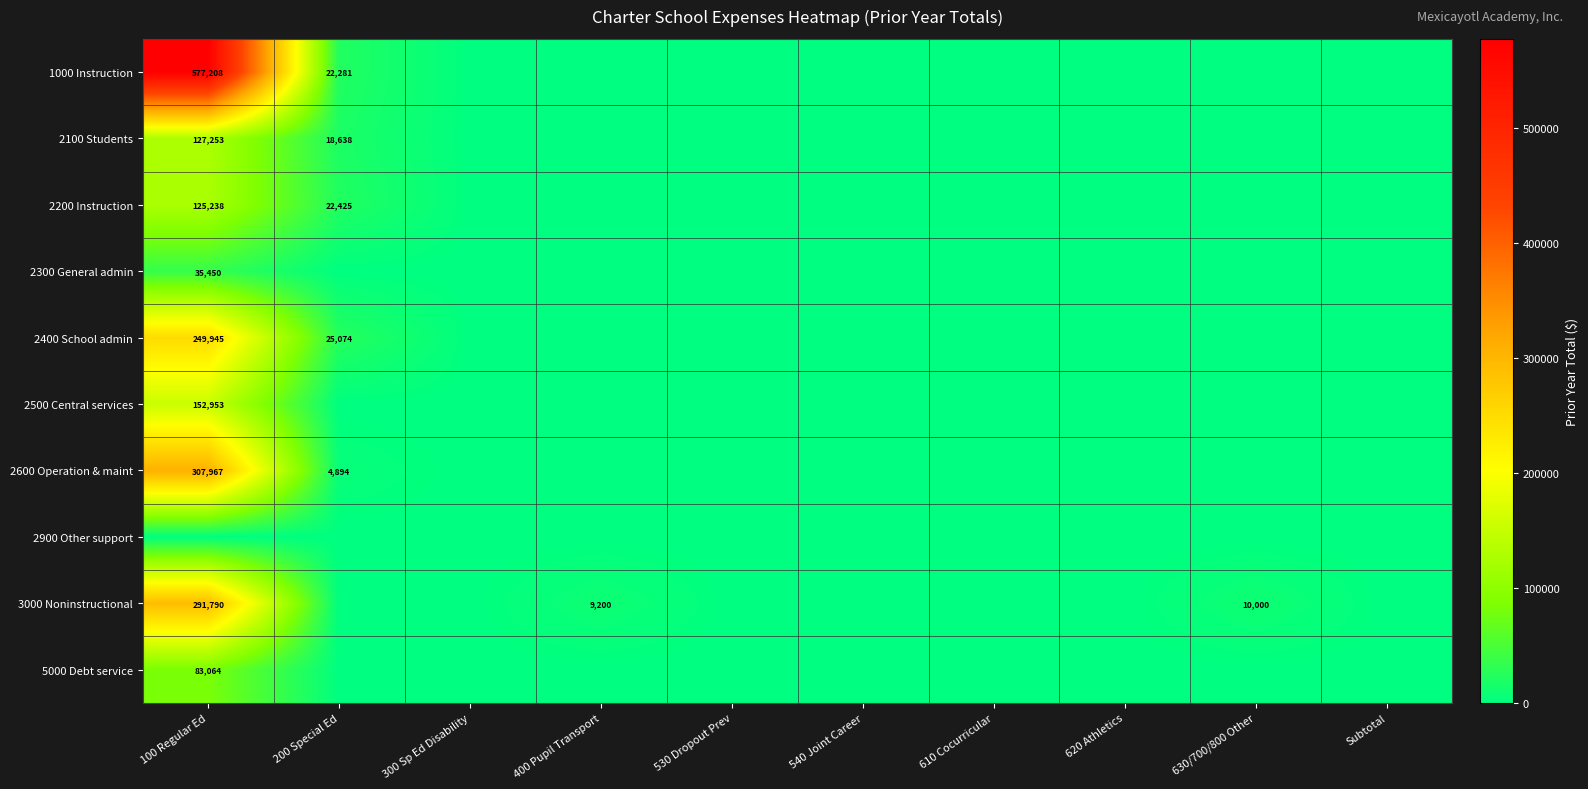

Is it true that 2300 General admin equals 15977 at 100 Regular Ed?

False